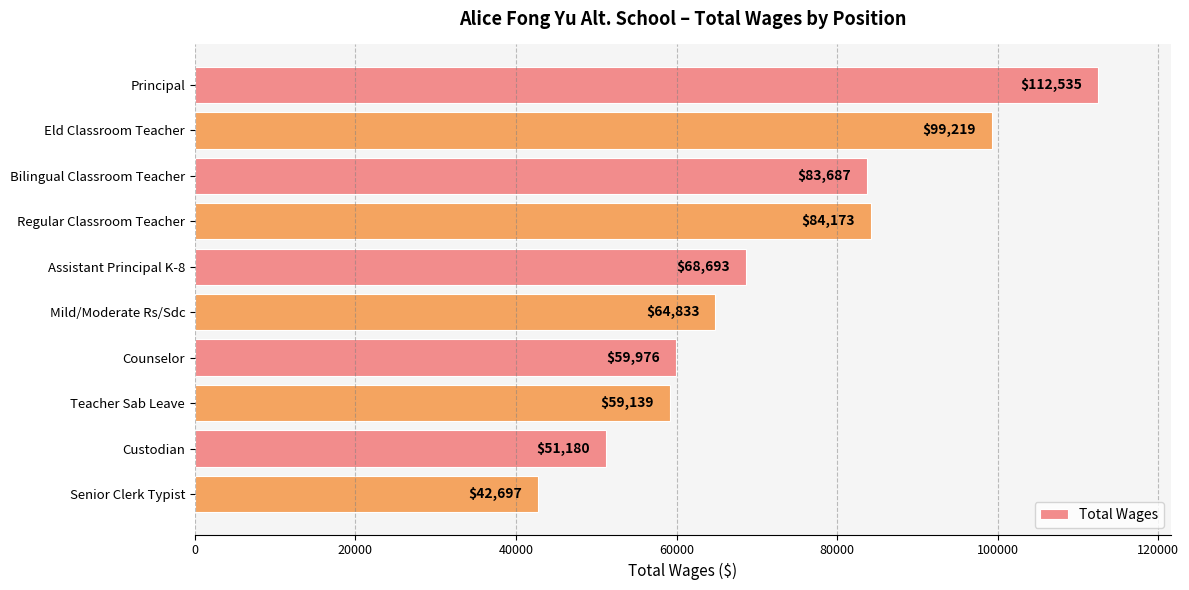

Is it true that the value at Mild/Moderate Rs/Sdc is 36797?

False